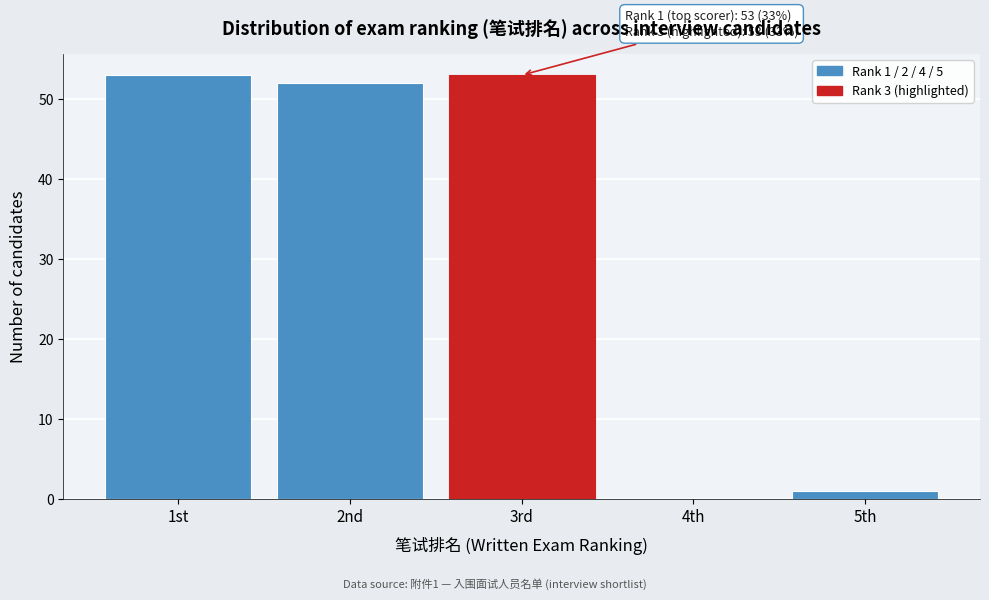

Reading left to right, transcribe all the data shown in this chart.

1st=53	2nd=52	3rd=53	4th=0	5th=1